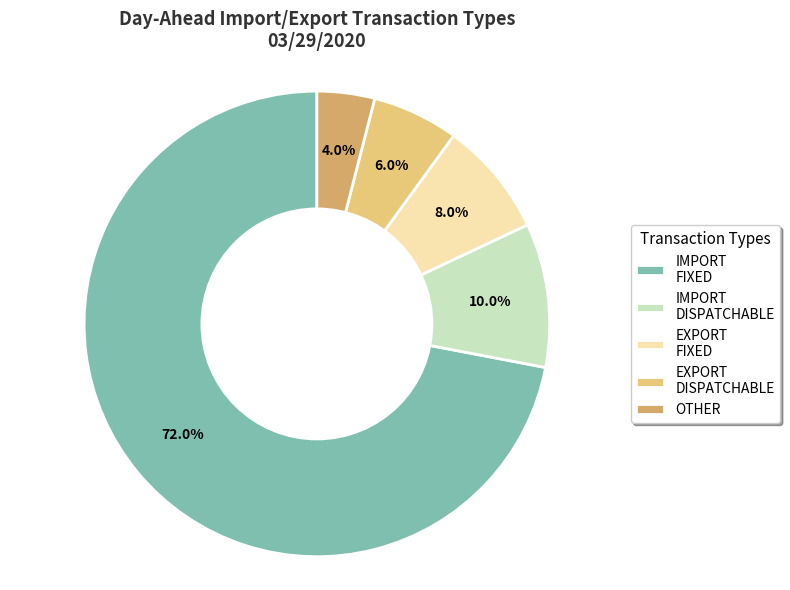

How many slices are in this pie chart?

5